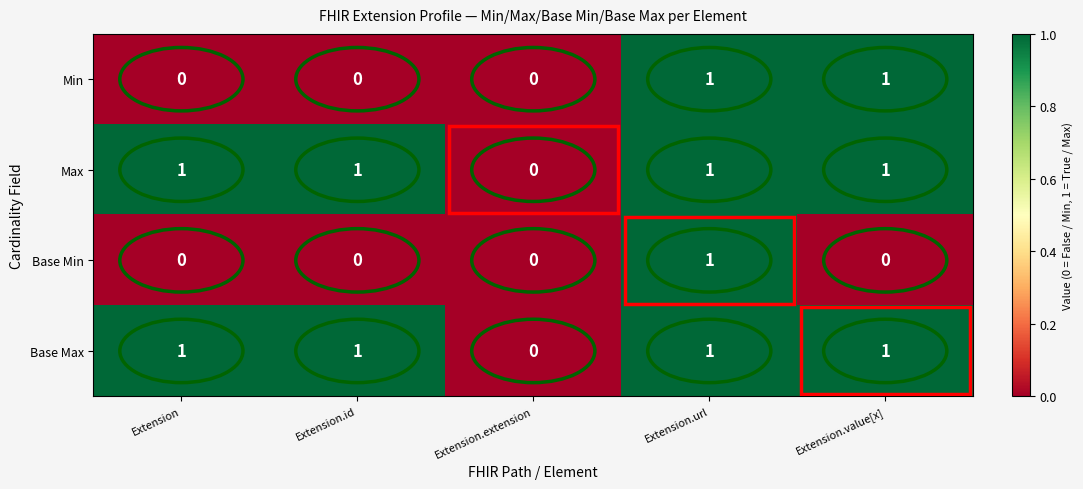

How many Max values are between 1 and 2?

4